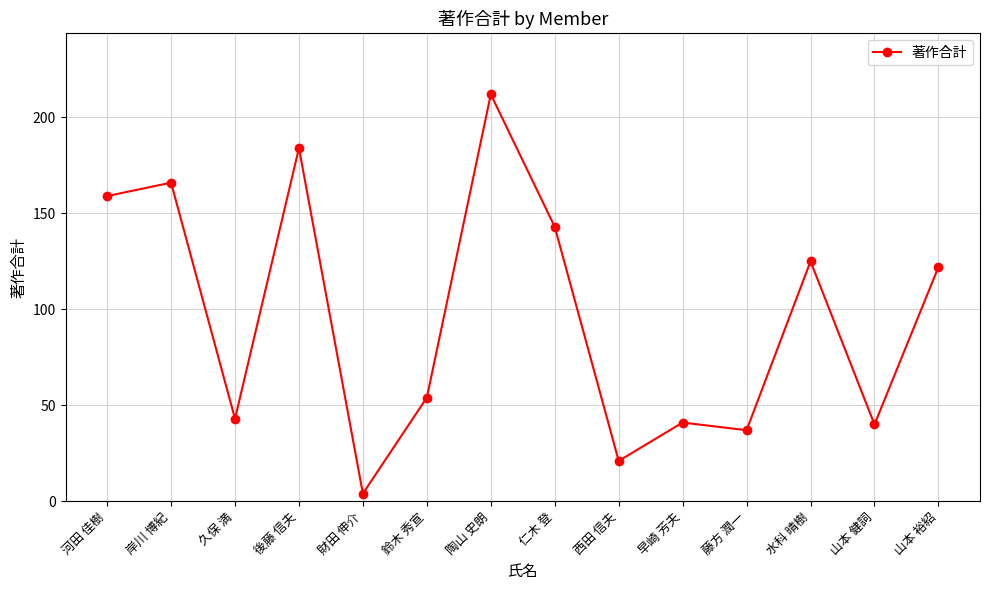

Which category has the lowest value across all series?

財田 伸介